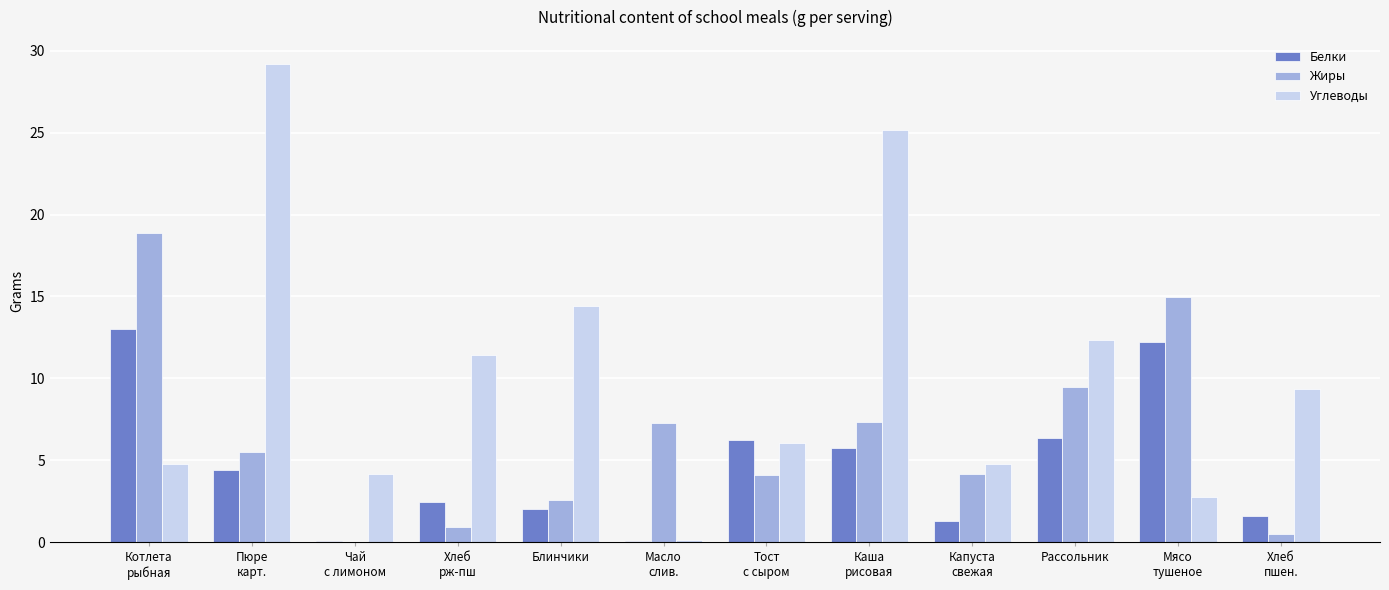

Is it true that Белки equals 6.4 at Рассольник?

True